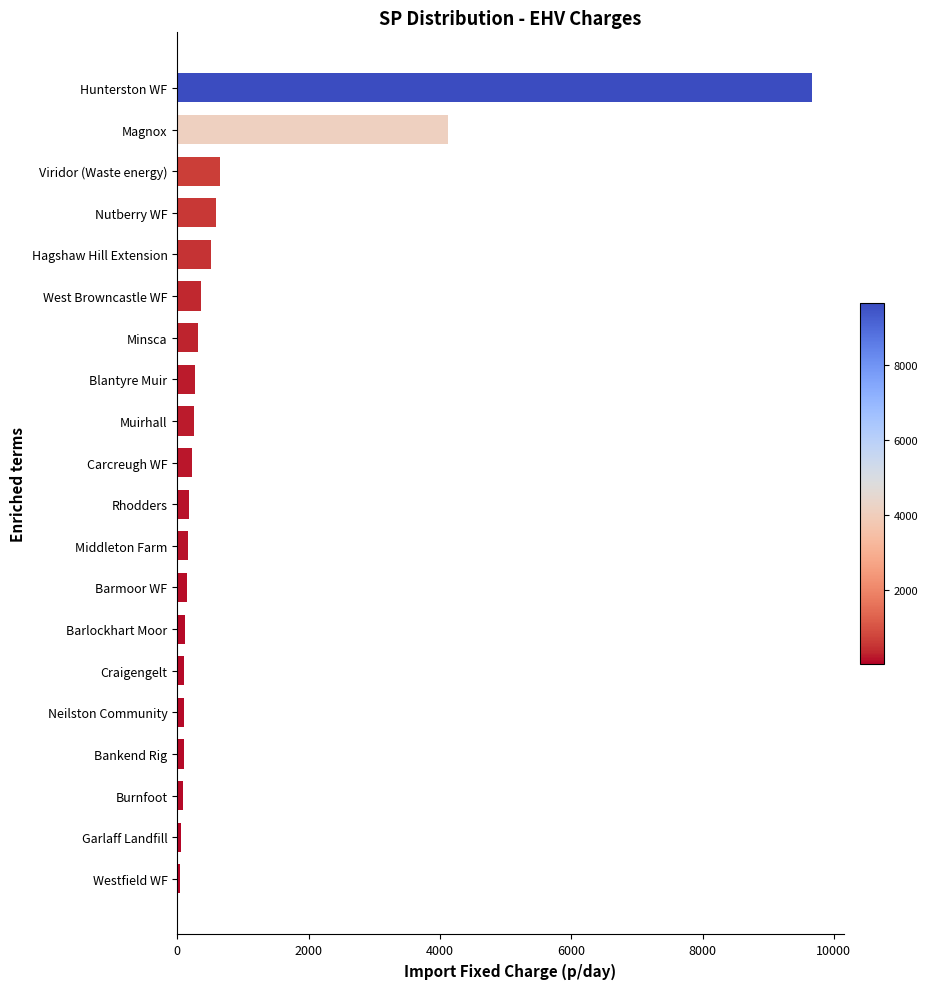

What is the difference between the second highest and minimum values?

4075.6